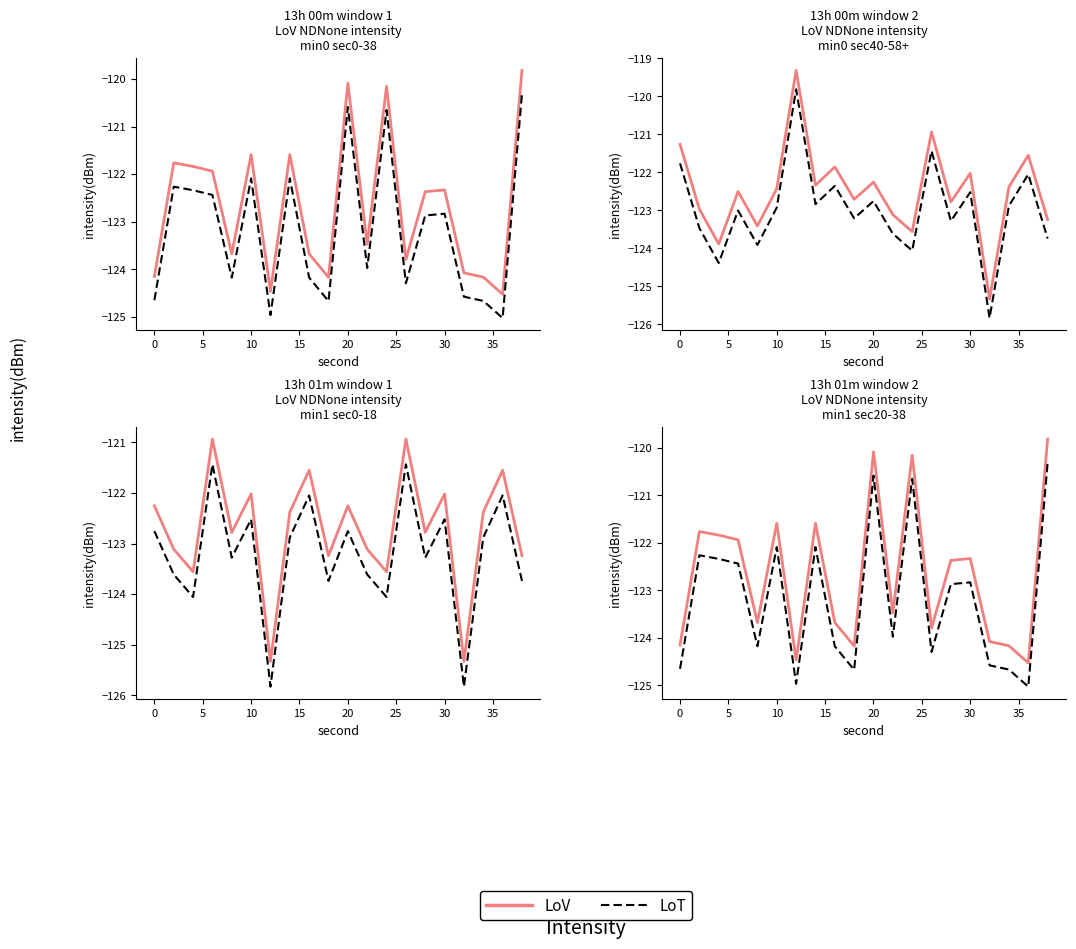

True or false: LoV and LoT intersect in this chart.

False